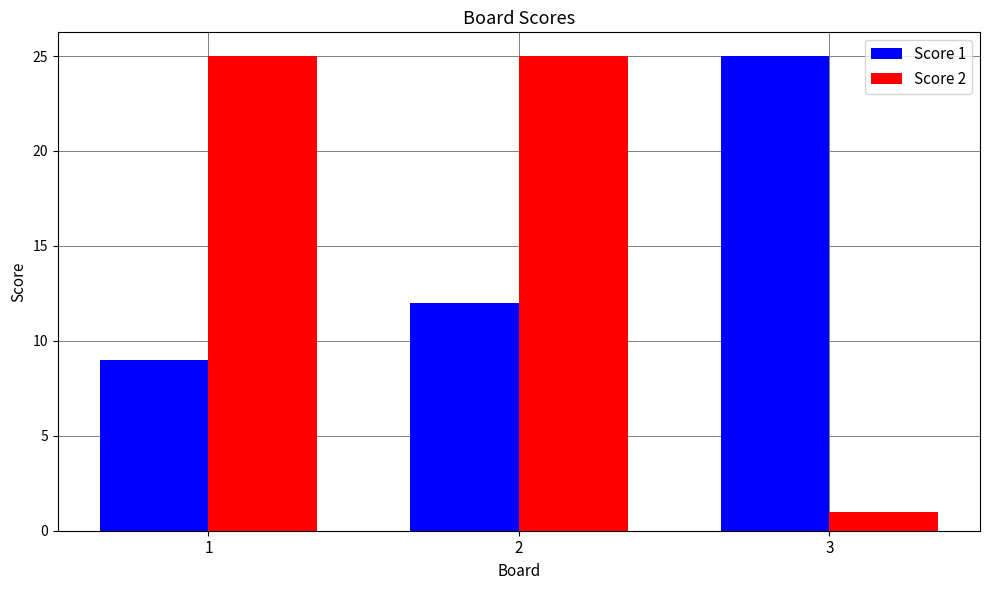

What is the value of the Score 1 bar at the 2nd from the left?

12